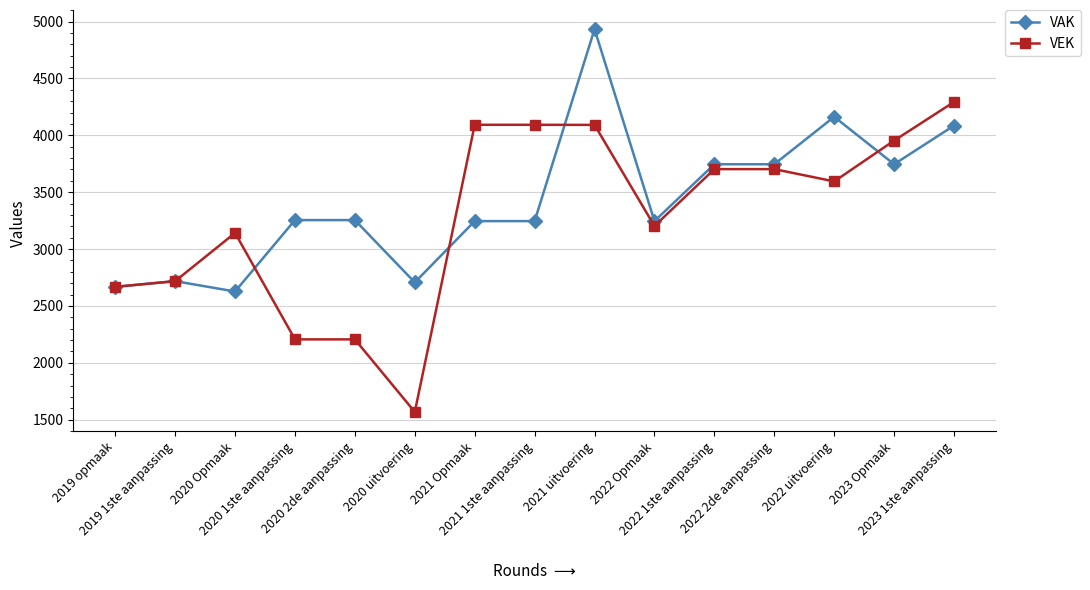

Does the chart display data point markers on the line(s)?

Yes